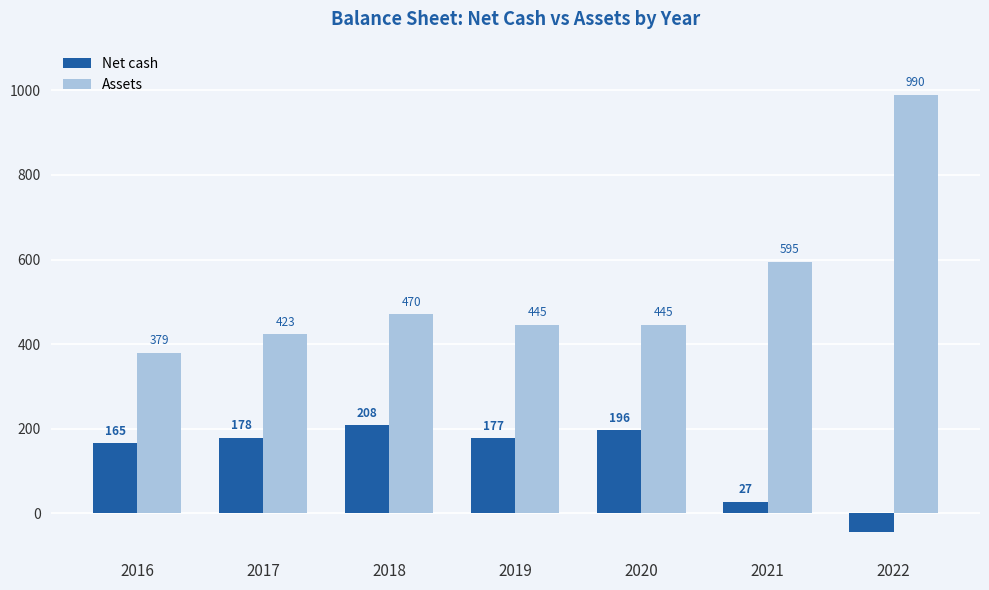

At which label is Net cash closest to 81?

2021